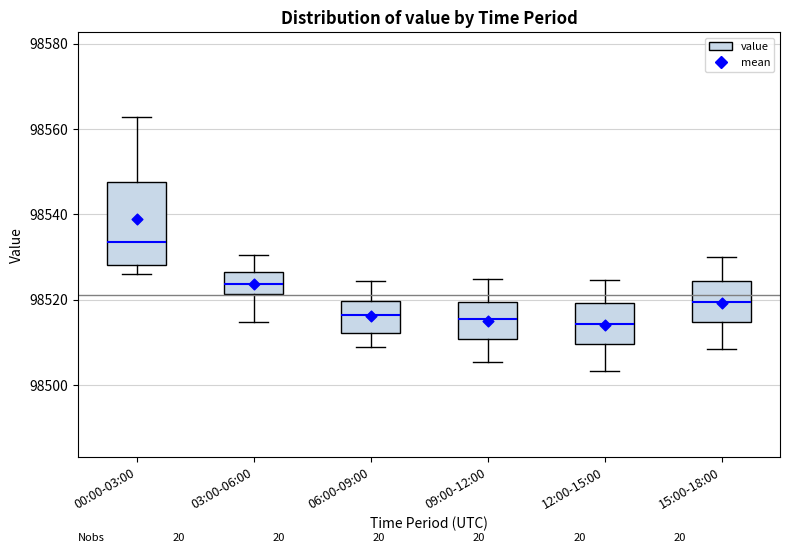

Reading left to right, transcribe this box plot: for each box, give where its median line is, the range the box spans, and where its two whiskers end, as read against the y-axis. The values are not printed on the chart, so give them approximately, as read against the axis.

00:00-03:00: median 98534, box 98528 to 98548, whiskers 98526 to 98562
03:00-06:00: median 98524, box 98522 to 98526, whiskers 98514 to 98530
06:00-09:00: median 98516, box 98512 to 98520, whiskers 98508 to 98524
09:00-12:00: median 98516, box 98510 to 98520, whiskers 98506 to 98524
12:00-15:00: median 98514, box 98510 to 98520, whiskers 98504 to 98524
15:00-18:00: median 98520, box 98514 to 98524, whiskers 98508 to 98530